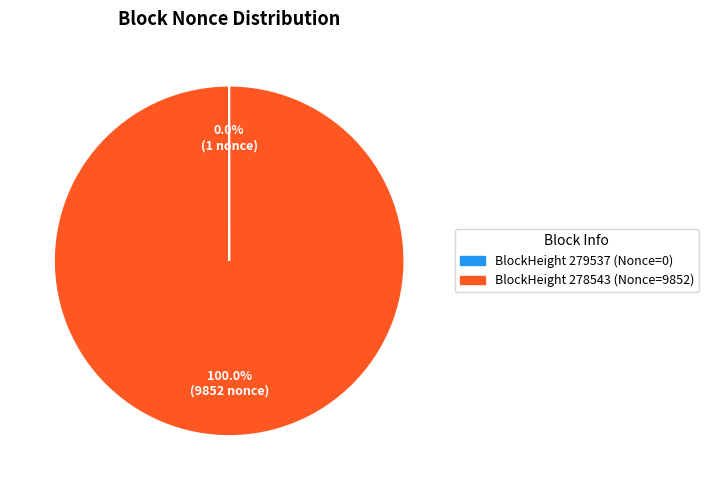

Is there a majority slice in this chart?

Yes